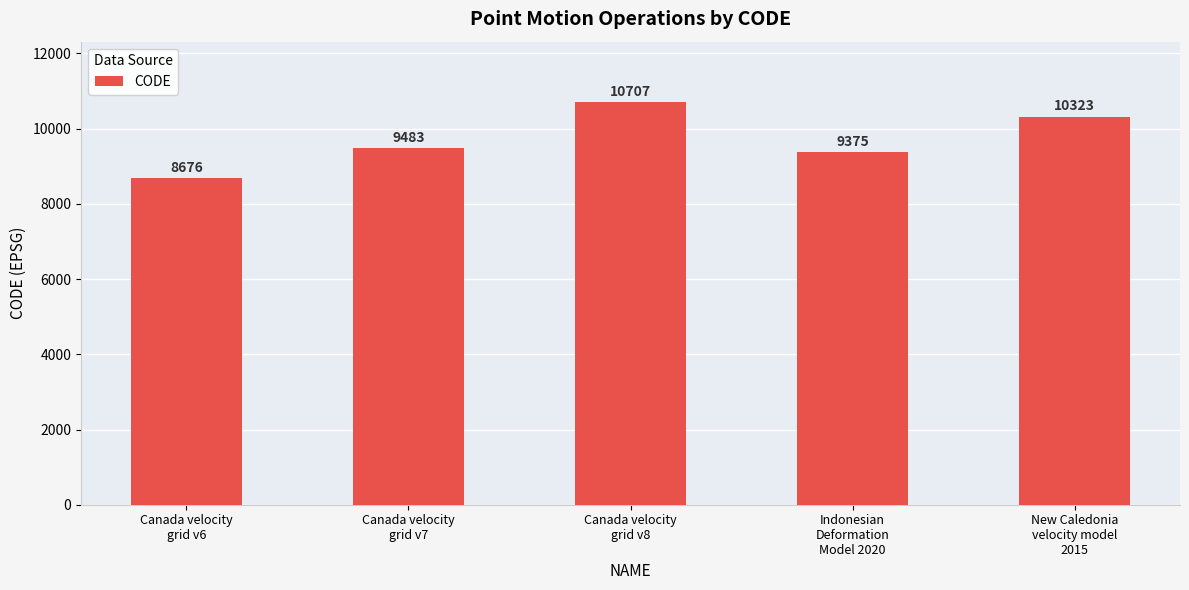

Reading left to right, list all the values displayed in this chart.

Canada velocity
grid v6=8676	Canada velocity
grid v7=9483	Canada velocity
grid v8=10707	Indonesian
Deformation
Model 2020=9375	New Caledonia
velocity model
2015=10323